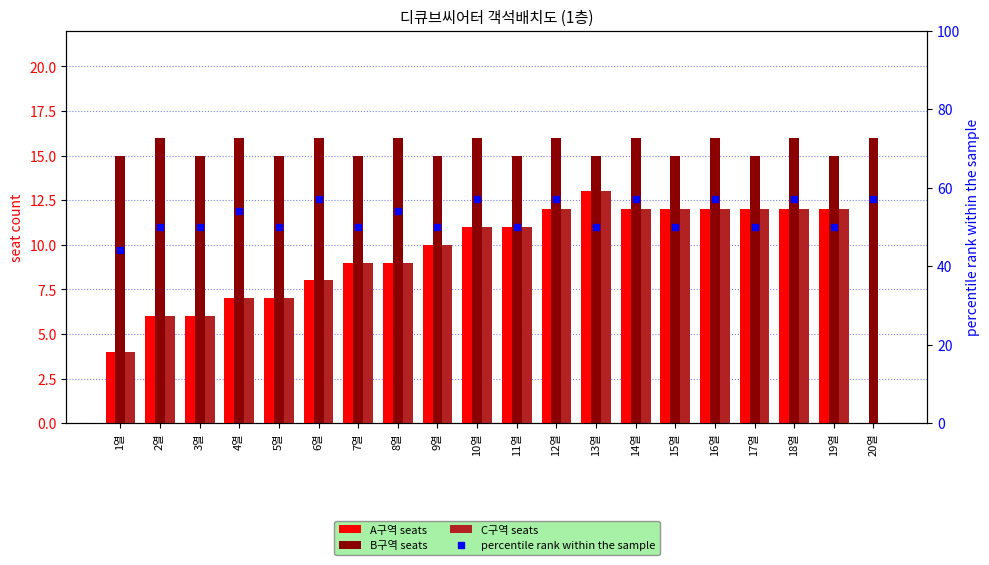

At how many categories does at least one series exceed 42?

20